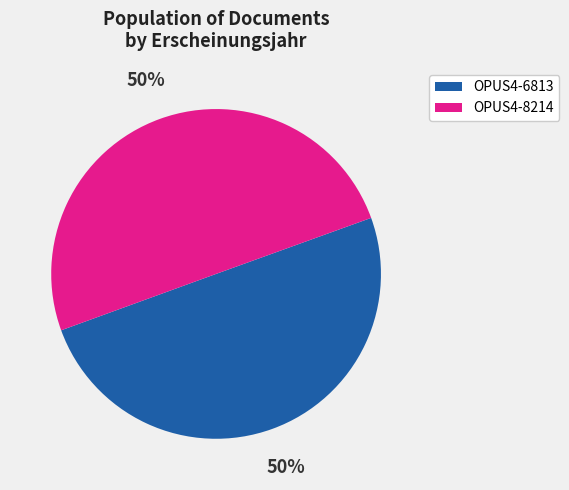

To the nearest percent, what portion does OPUS4-6813 represent?

50%